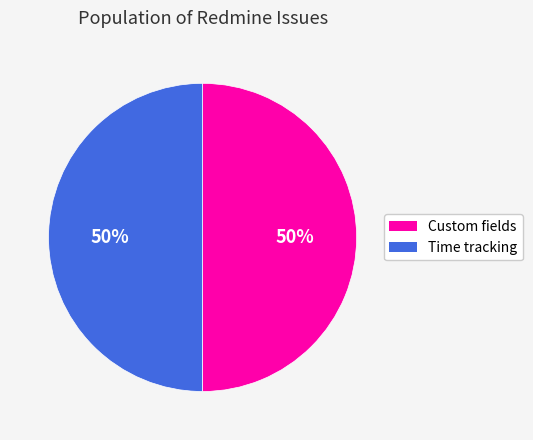

True or false: Custom fields accounts for 42% of the total.

False